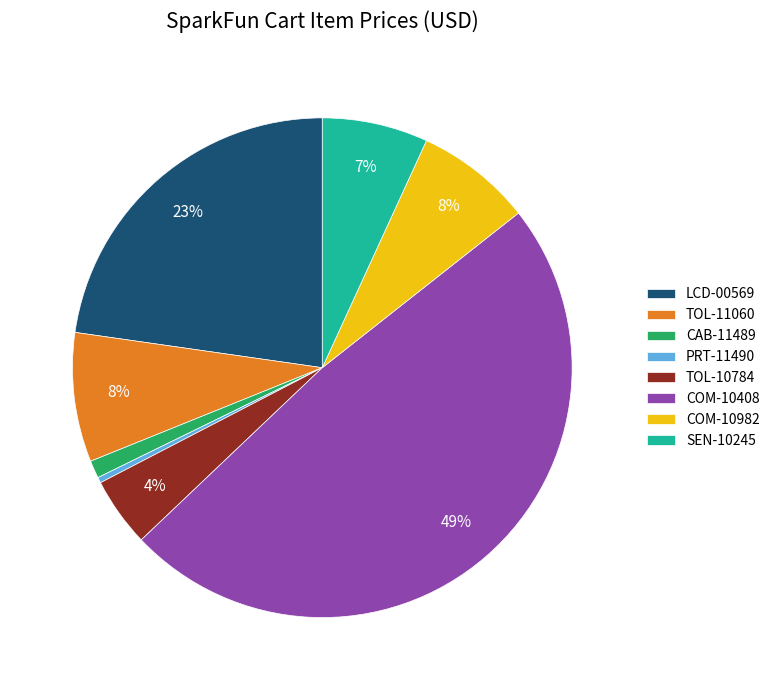

To the nearest percent, what is the difference between the TOL-10784 and TOL-11060 slice percentages?

4%